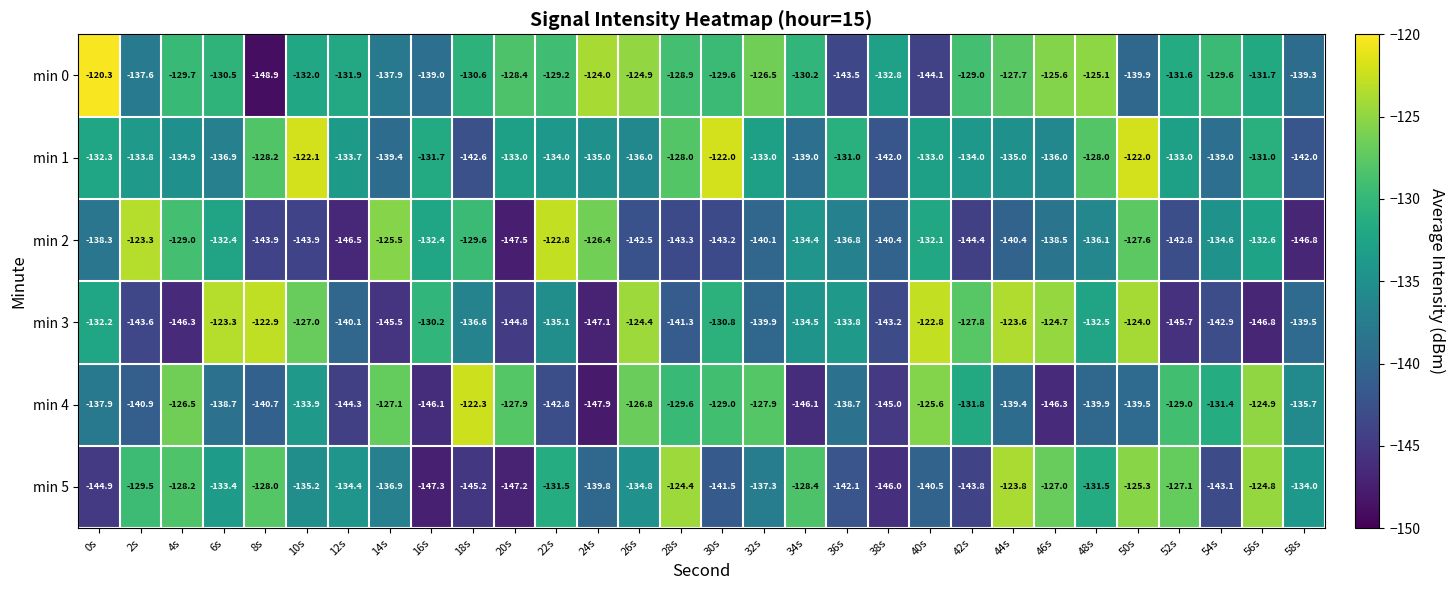

The value of min 4 at 2s is -140.9. True or false?

True